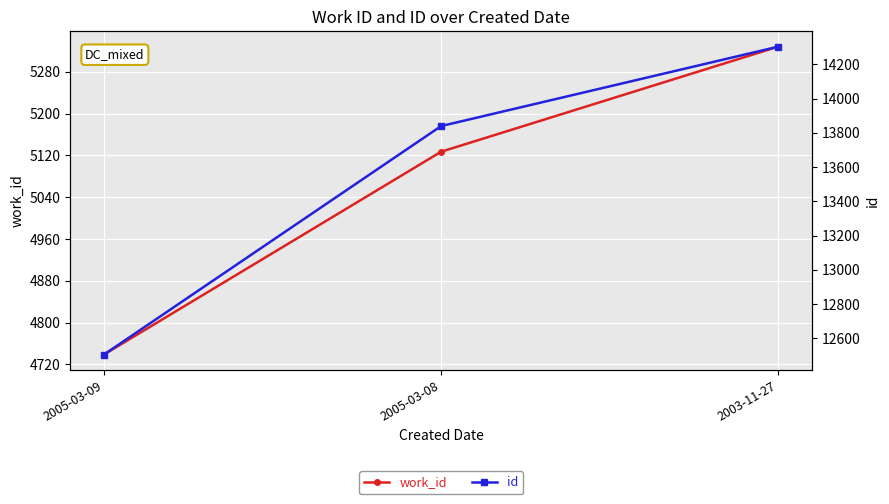

Is it true that id equals 14304 at 2003-11-27?

True